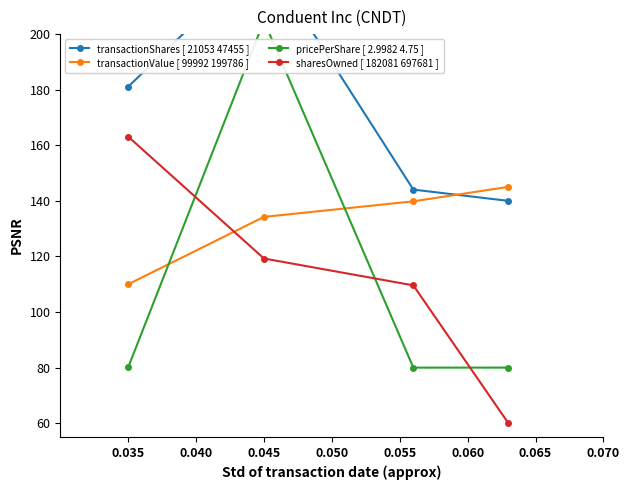

Is this an area chart (filled region under the line)?

No